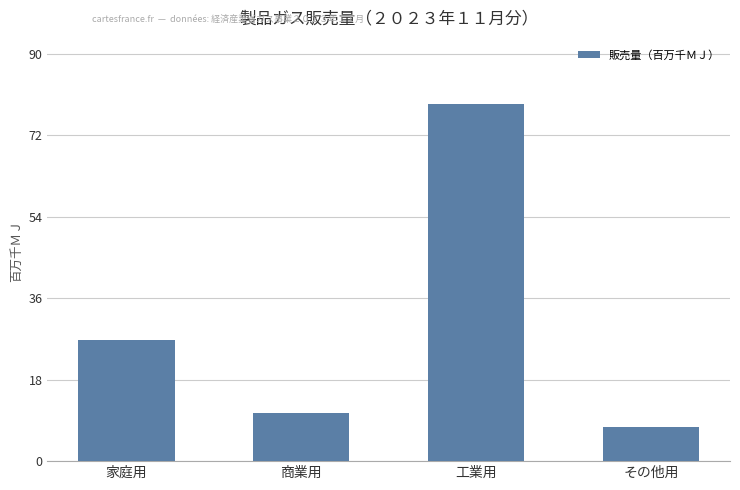

Reading left to right, extract all data points from this chart.

26.8	10.7	79.0	7.5